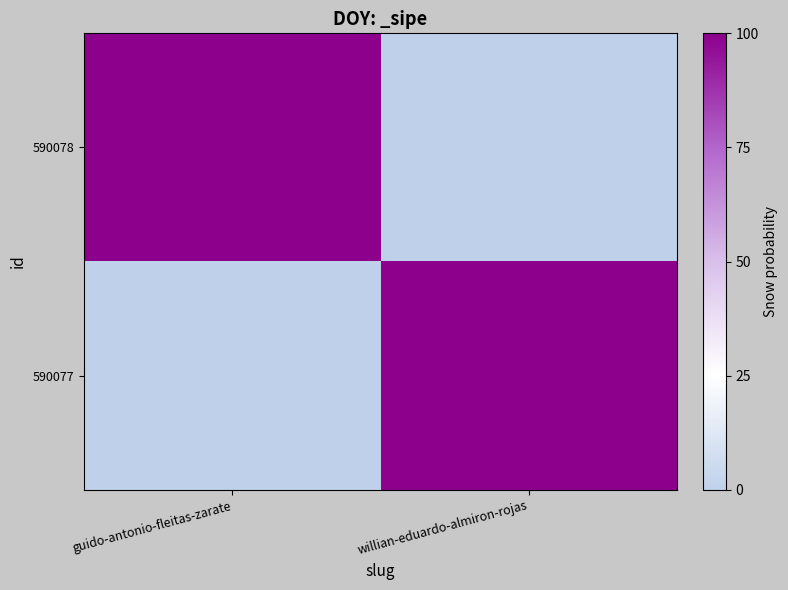

How many categories are shown in the chart?

2